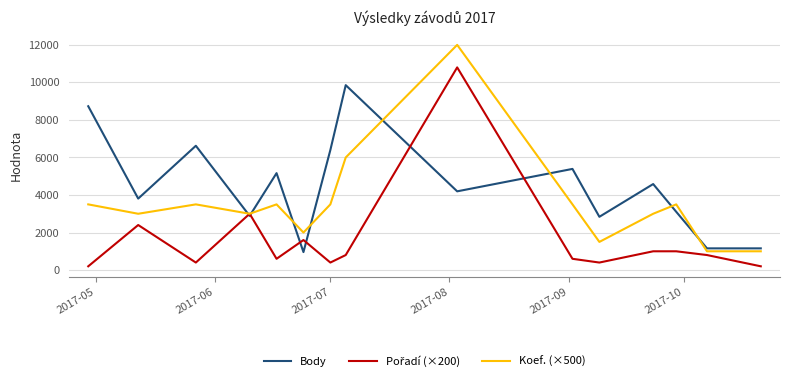

True or false: Koef. (×500) and Body cross at least once.

True